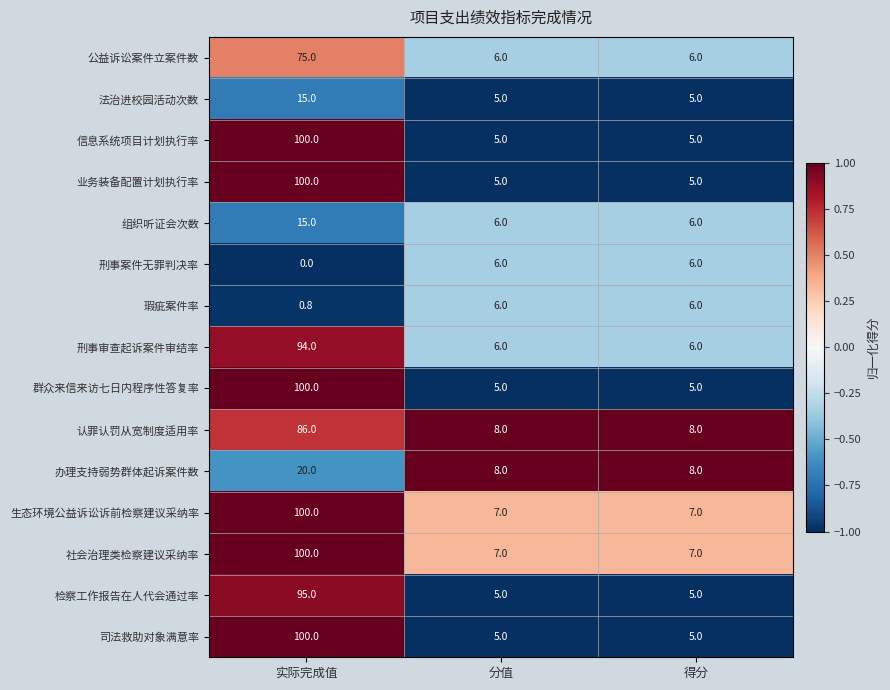

Is the value of 认罪认罚从宽制度适用率 at 分值 greater than the value of 社会治理类检察建议采纳率 at 分值?

Yes